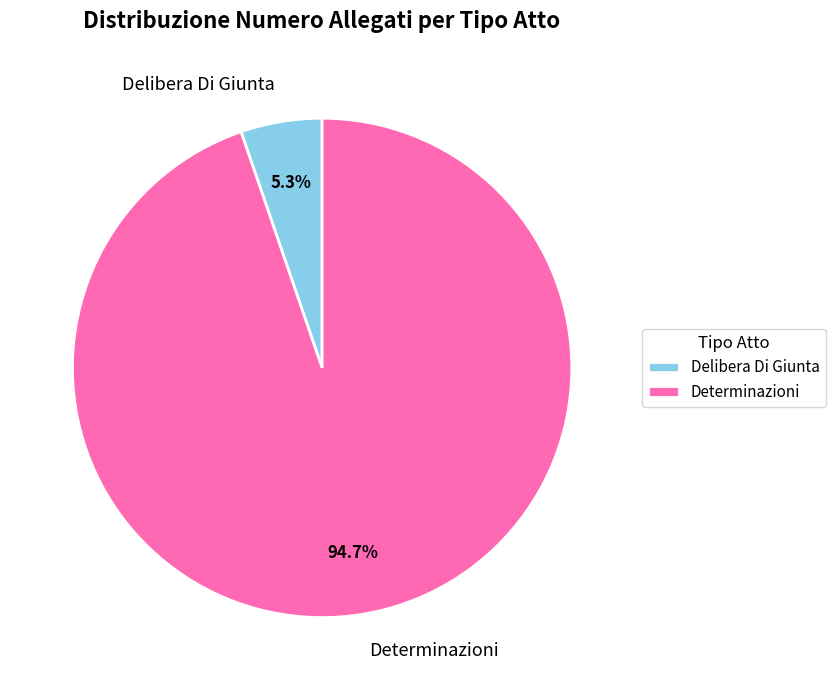

Is there a majority slice in this chart?

Yes